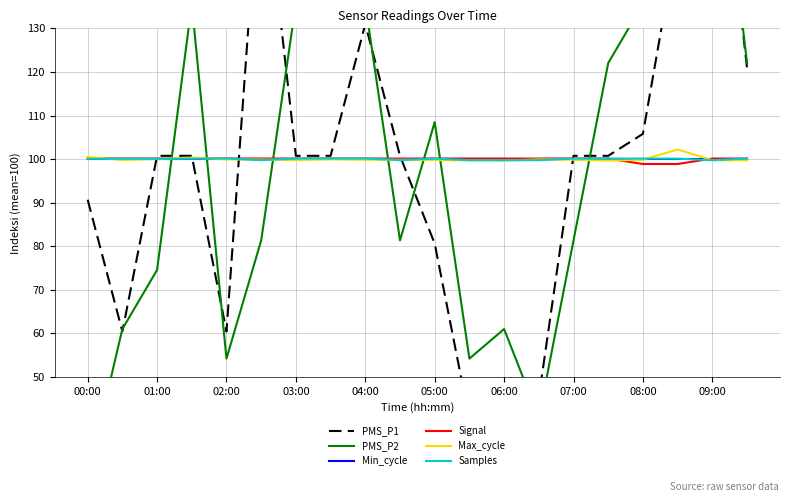

Count the number of categories in the chart.

20